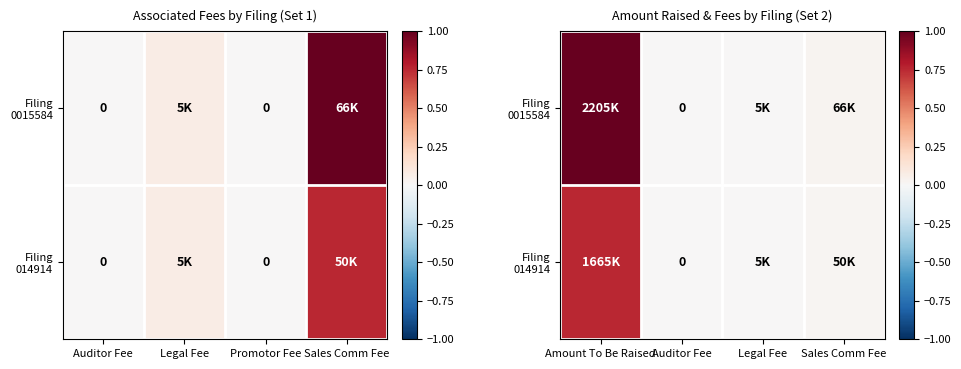

What is the difference between the maximum and minimum values in the Filing 0015584 series?

1.0